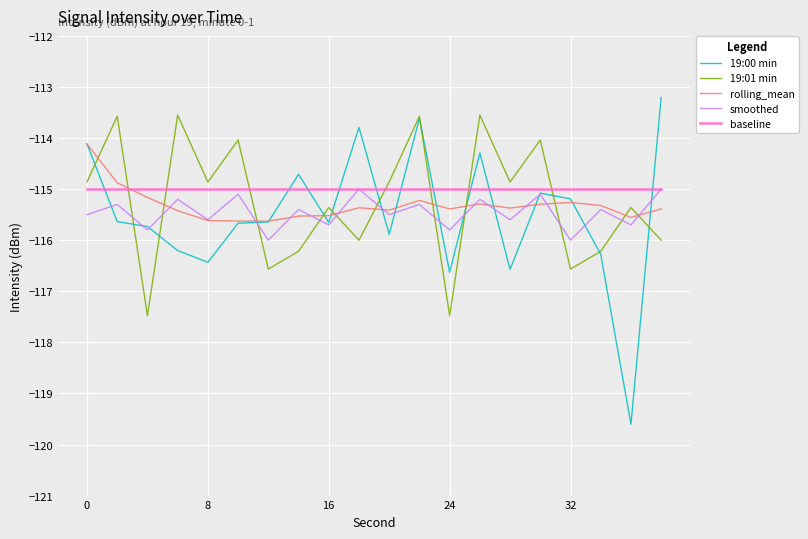

What is the smallest value displayed?

-119.6